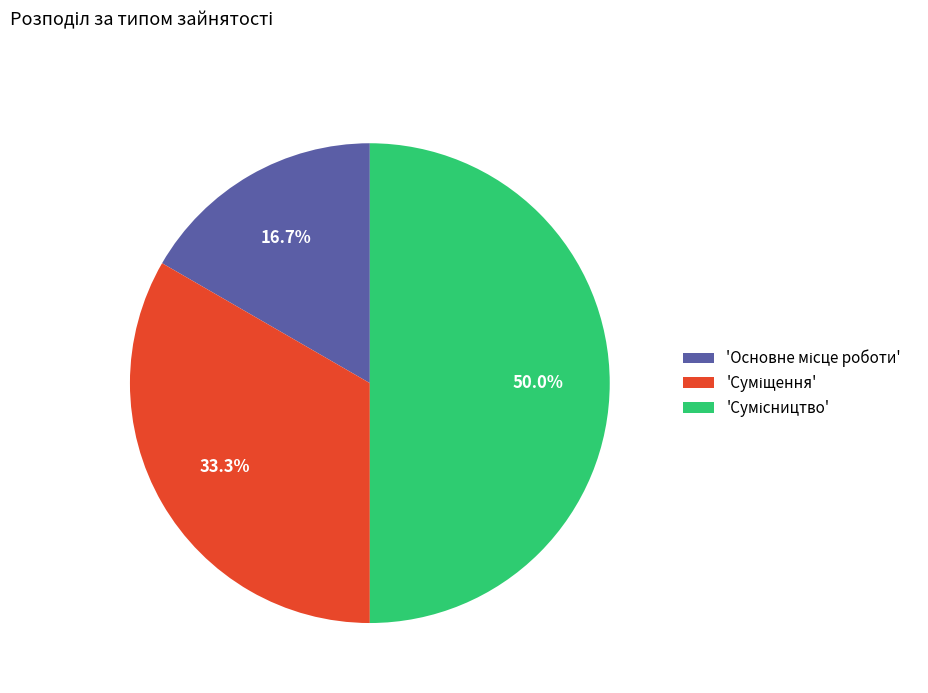

To the nearest percent, what is the average slice percentage?

33%